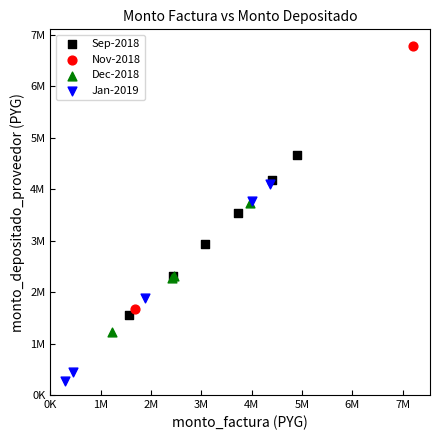

Which series reaches the minimum Y coordinate?

Jan-2019